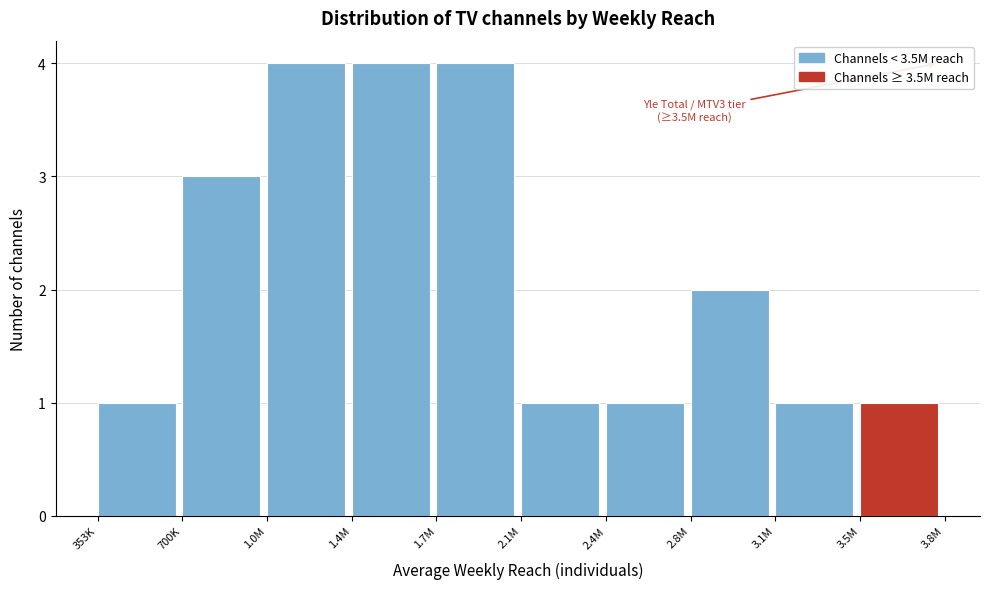

Reading left to right, list all the values displayed in this chart.

1	3	4	4	4	1	1	2	1	1